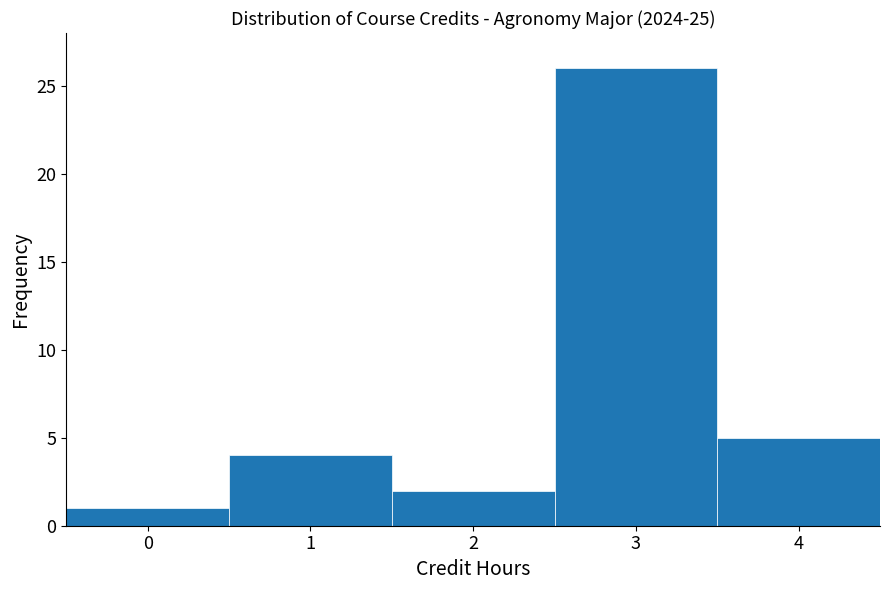

Reading left to right, what are all the values shown in this chart?

0=1	1=4	2=2	3=26	4=5